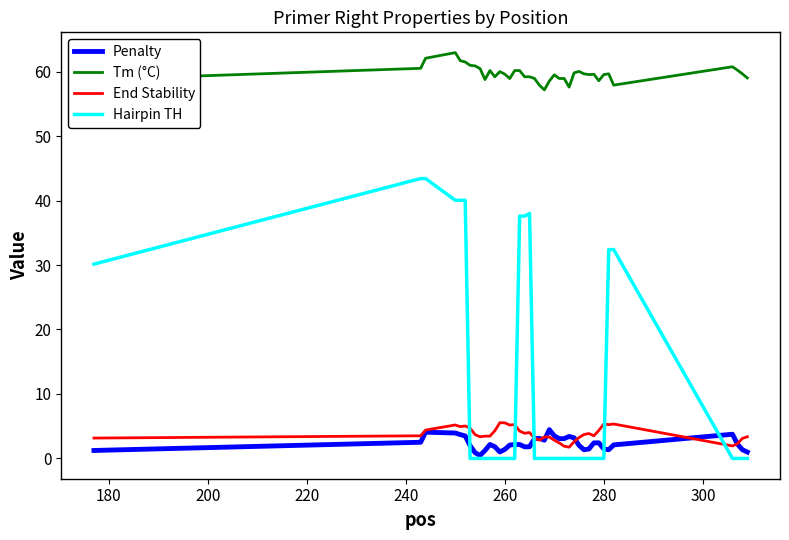

True or false: Tm (°C) and End Stability cross at least once.

False